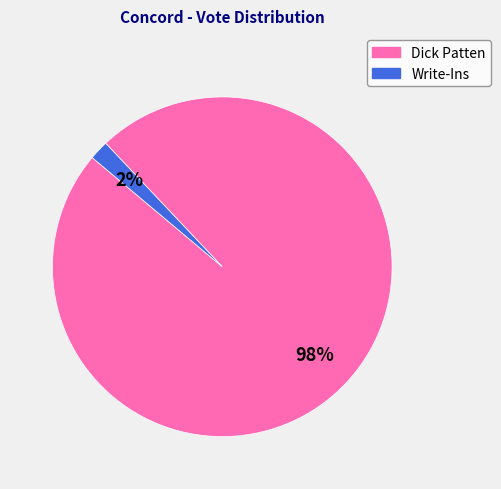

True or false: Dick Patten accounts for 98% of the total.

True